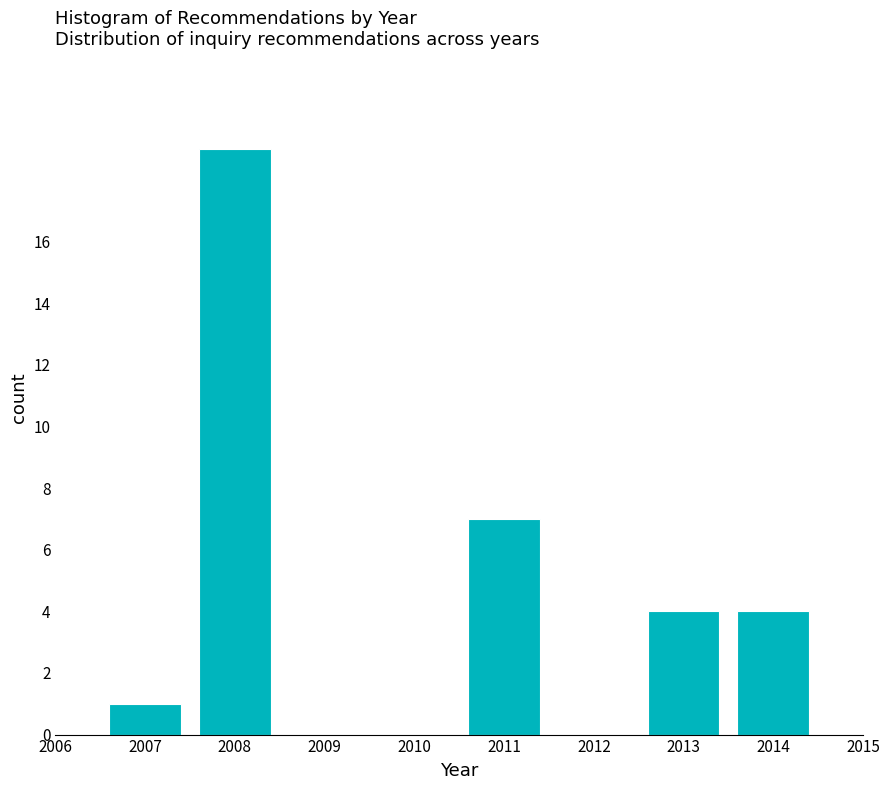

Reading left to right, list all the values displayed in this chart.

2007=1	2008=19	2011=7	2013=4	2014=4